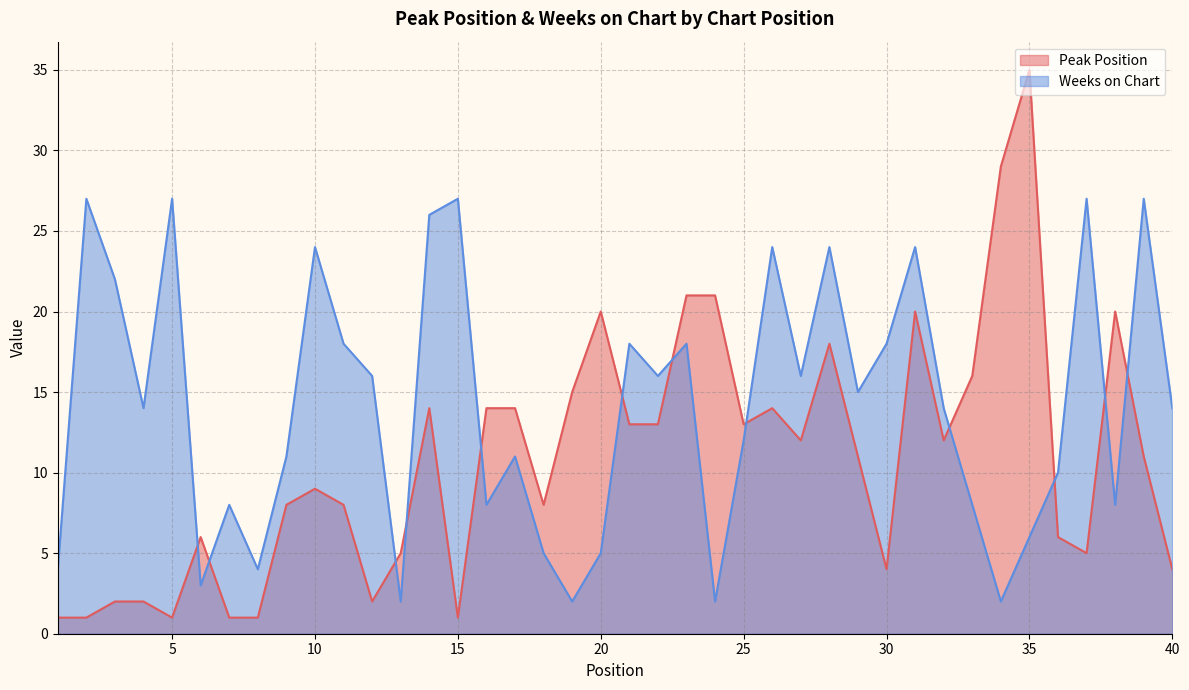

What is the difference between the highest and lowest values at 35?

29